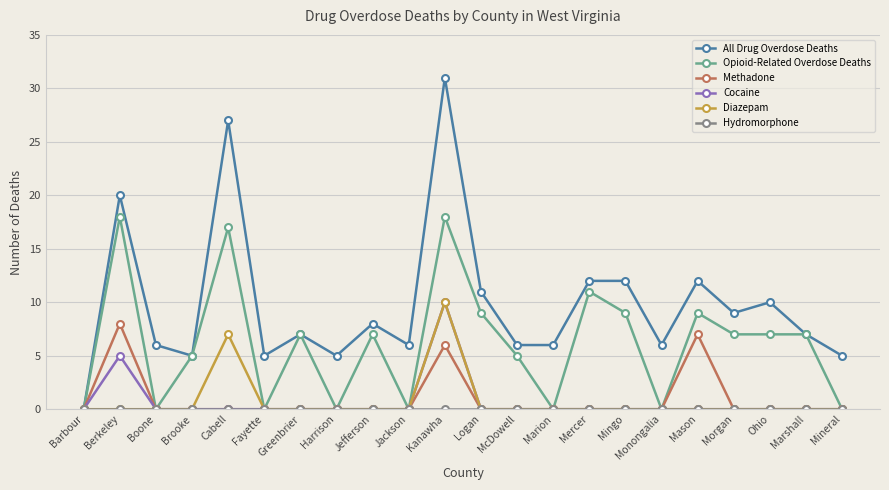

What is the maximum value for Opioid-Related Overdose Deaths?

18